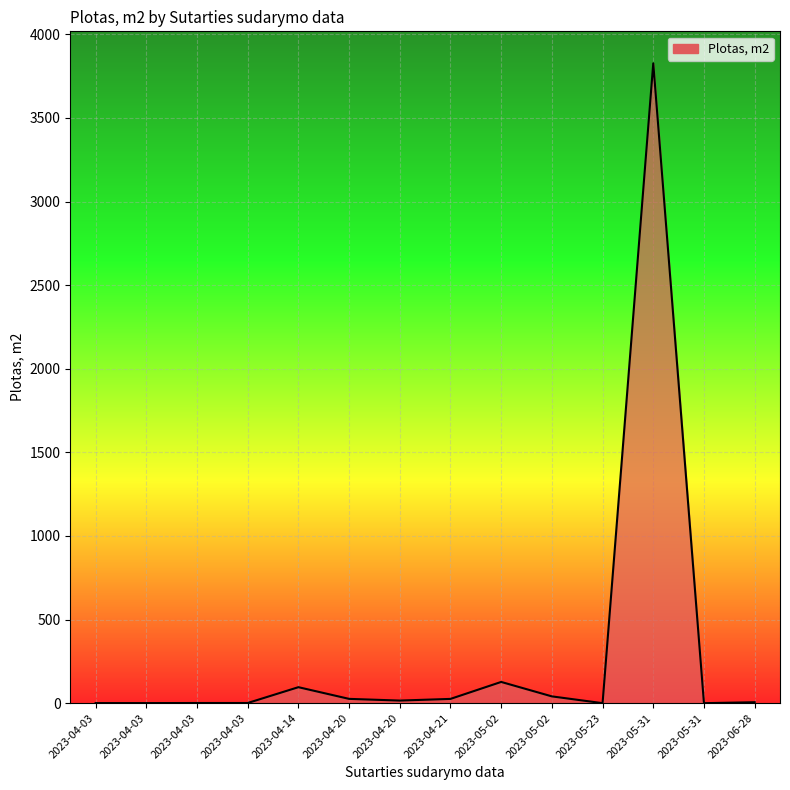

How many interior local valleys (lower than both neighbors) does the data have?

2